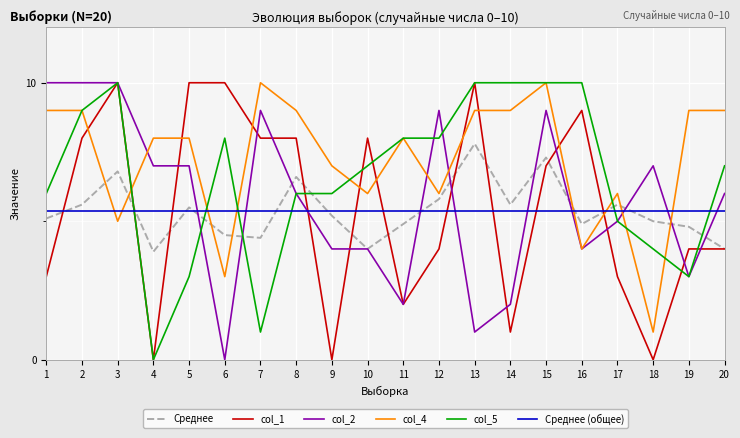

What is the total value across all series at 8?

35.6